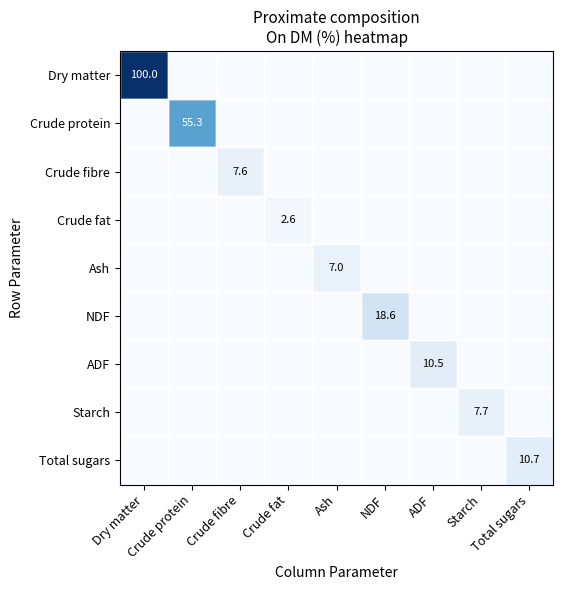

How many values in Total sugars are above zero?

1